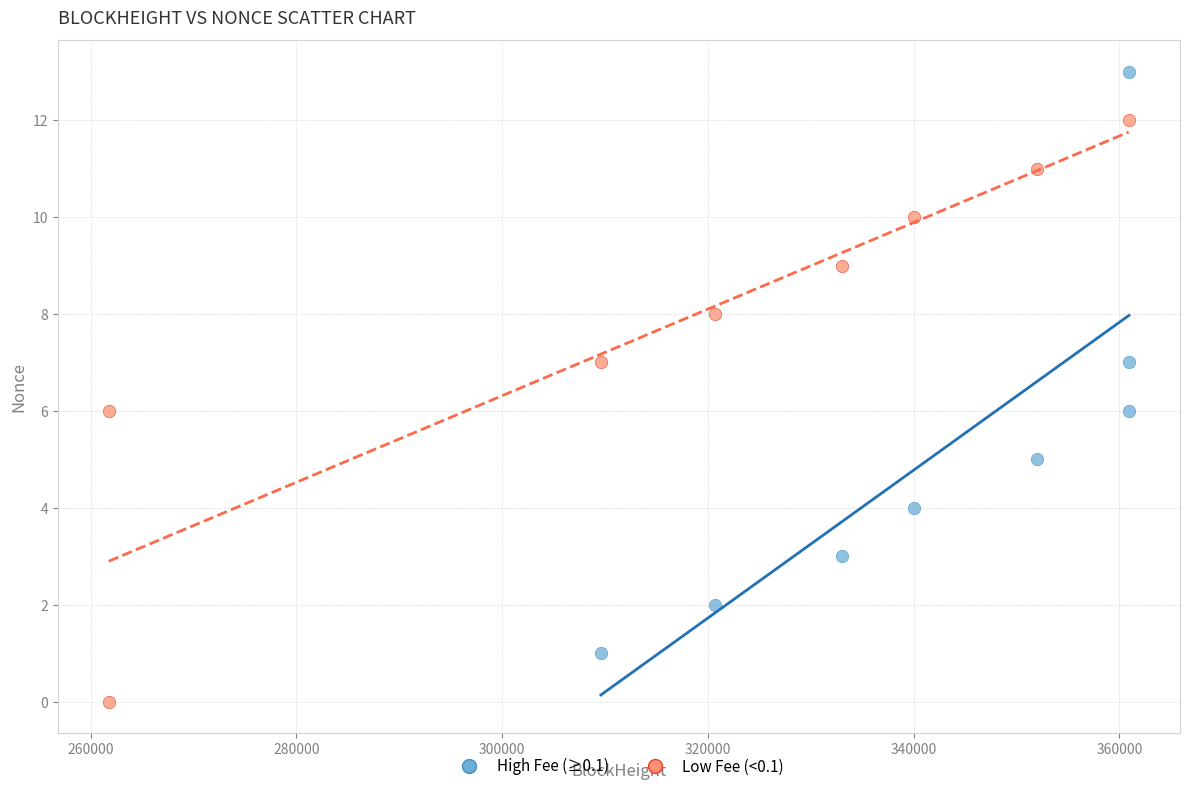

Which series contains the lowest Y value?

Low Fee (<0.1)